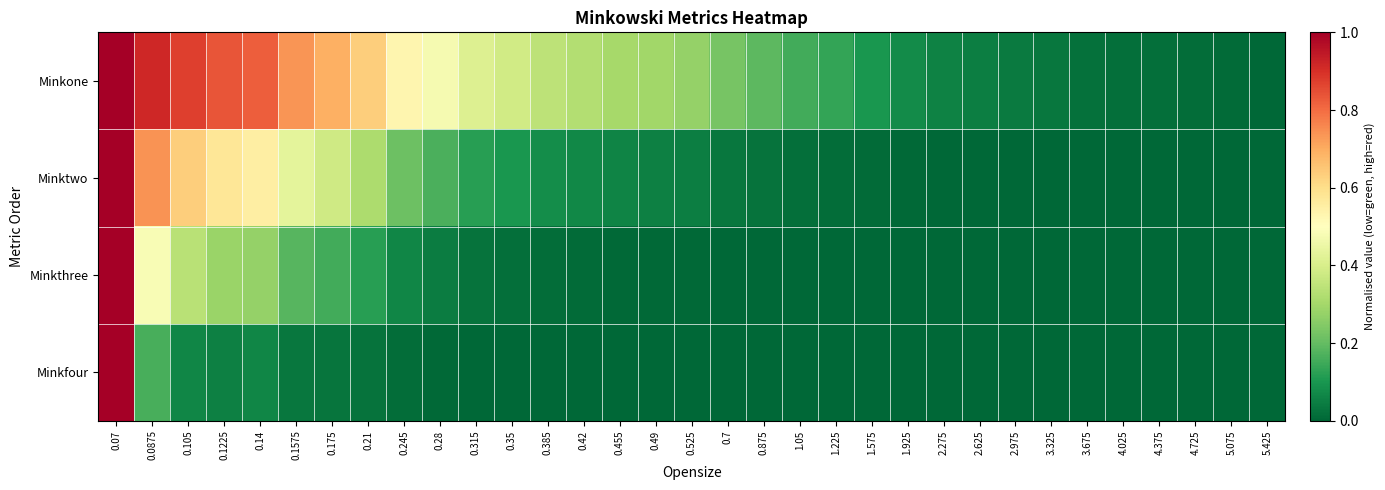

Reading left to right, extract all data points from this chart.

Minkone: 0.07=1.0	0.0875=0.9	0.105=0.9	0.1225=0.8	0.14=0.8	0.1575=0.7	0.175=0.7	0.21=0.6	0.245=0.5	0.28=0.5	0.315=0.4	0.35=0.4	0.385=0.3	0.42=0.3	0.455=0.3	0.49=0.3	0.525=0.3	0.7=0.2	0.875=0.2	1.05=0.2	1.225=0.1	1.575=0.1	1.925=0.1	2.275=0.1	2.625=0.0	2.975=0.0	3.325=0.0	3.675=0.0	4.025=0.0	4.375=0.0	4.725=0.0	5.075=0.0	5.425=0.0
Minktwo: 0.07=1.0	0.0875=0.7	0.105=0.6	0.1225=0.6	0.14=0.6	0.1575=0.4	0.175=0.4	0.21=0.3	0.245=0.2	0.28=0.2	0.315=0.1	0.35=0.1	0.385=0.1	0.42=0.1	0.455=0.1	0.49=0.1	0.525=0.0	0.7=0.0	0.875=0.0	1.05=0.0	1.225=0.0	1.575=0.0	1.925=0.0	2.275=0.0	2.625=0.0	2.975=0.0	3.325=0.0	3.675=0.0	4.025=0.0	4.375=0.0	4.725=0.0	5.075=0.0	5.425=0.0
Minkthree: 0.07=1.0	0.0875=0.5	0.105=0.3	0.1225=0.3	0.14=0.3	0.1575=0.2	0.175=0.2	0.21=0.1	0.245=0.1	0.28=0.0	0.315=0.0	0.35=0.0	0.385=0.0	0.42=0.0	0.455=0.0	0.49=0.0	0.525=0.0	0.7=0.0	0.875=0.0	1.05=0.0	1.225=0.0	1.575=0.0	1.925=0.0	2.275=0.0	2.625=0.0	2.975=0.0	3.325=0.0	3.675=0.0	4.025=0.0	4.375=0.0	4.725=0.0	5.075=0.0	5.425=0.0
Minkfour: 0.07=1.0	0.0875=0.2	0.105=0.1	0.1225=0.1	0.14=0.1	0.1575=0.0	0.175=0.0	0.21=0.0	0.245=0.0	0.28=0.0	0.315=0.0	0.35=0.0	0.385=0.0	0.42=0.0	0.455=0.0	0.49=0.0	0.525=0.0	0.7=0.0	0.875=0.0	1.05=0.0	1.225=0.0	1.575=0.0	1.925=0.0	2.275=0.0	2.625=0.0	2.975=0.0	3.325=0.0	3.675=0.0	4.025=0.0	4.375=0.0	4.725=0.0	5.075=0.0	5.425=0.0